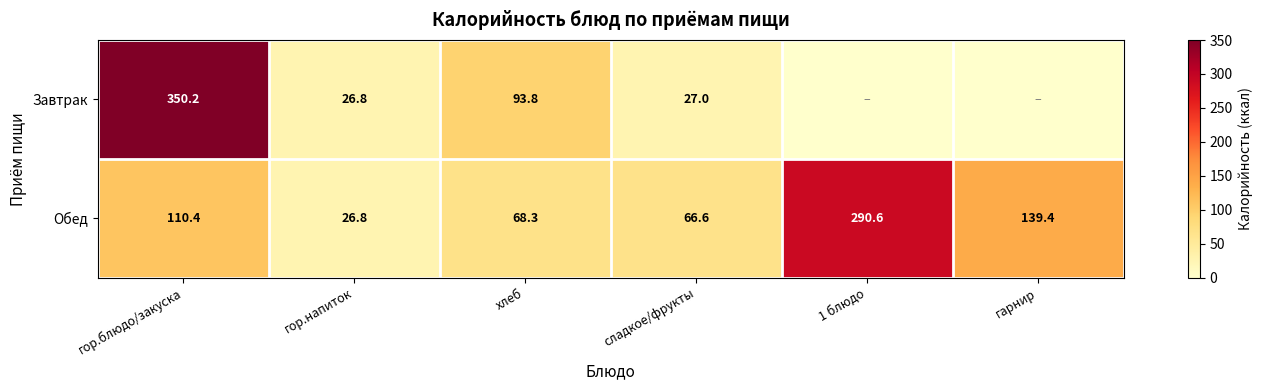

What is the maximum value for Обед?

290.6